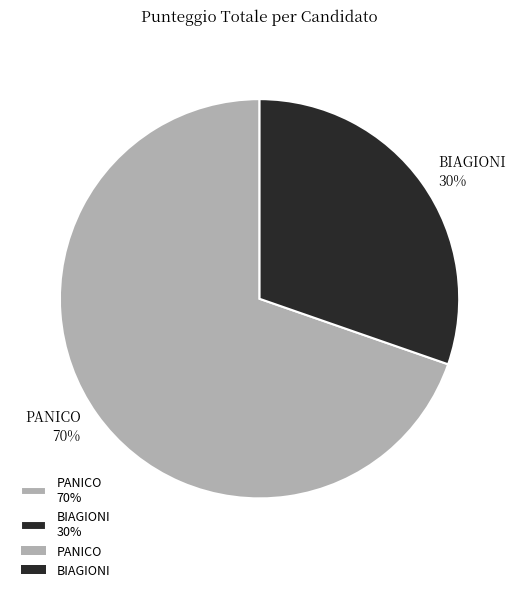

Which slice is the largest?

PANICO